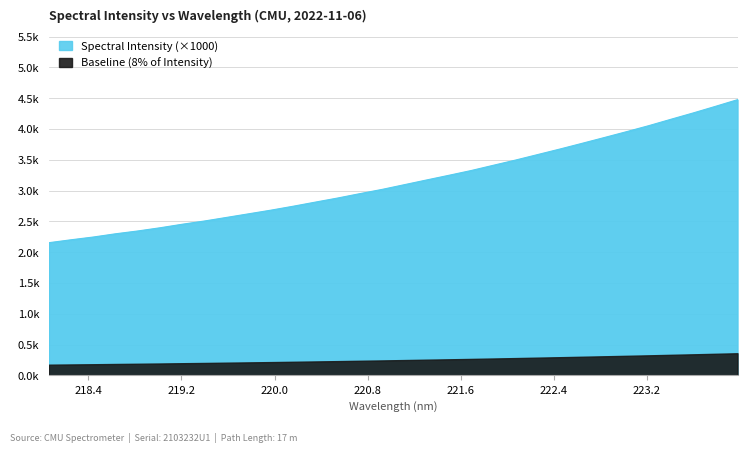

What is the difference between the values at 218.0596 and 220.5444?

0.7